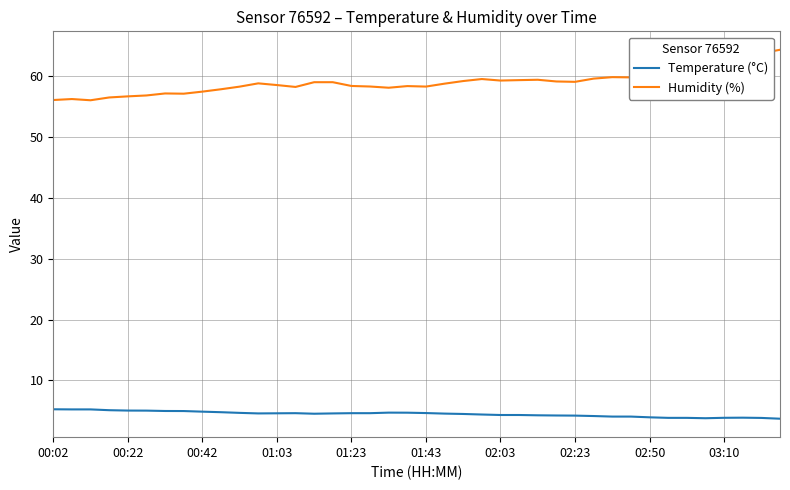

Which series has the largest total across all categories?

Humidity (%)